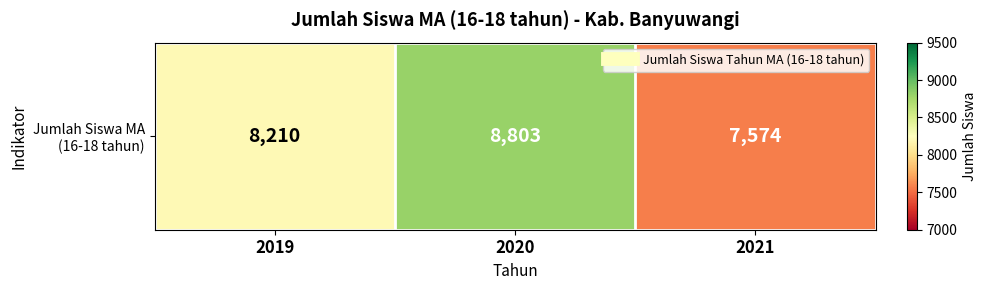

What value does the data have at 2020, to the nearest 10?

8800